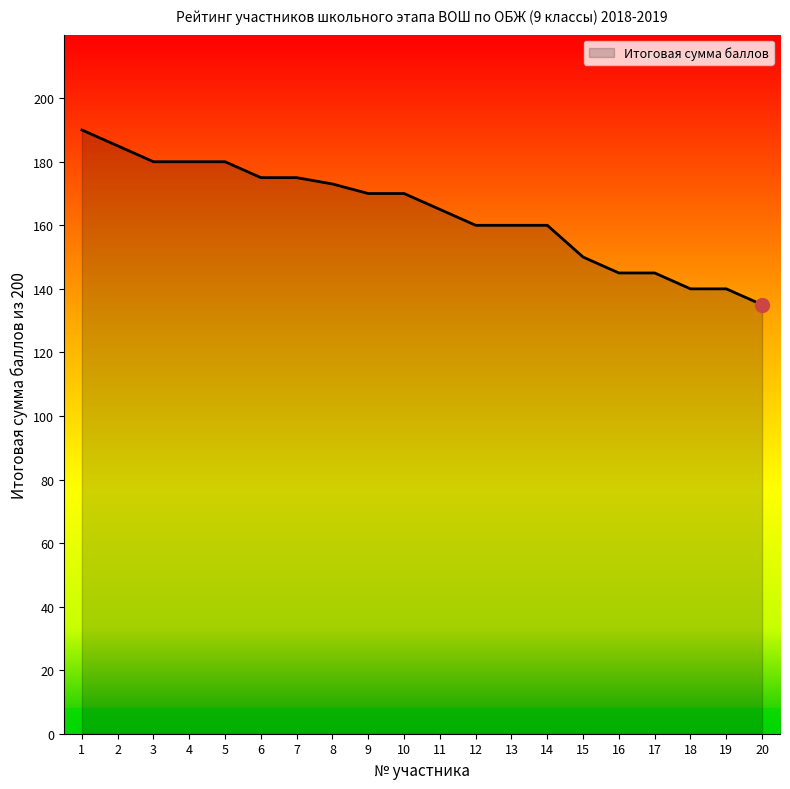

Which category has the highest value across all series?

1